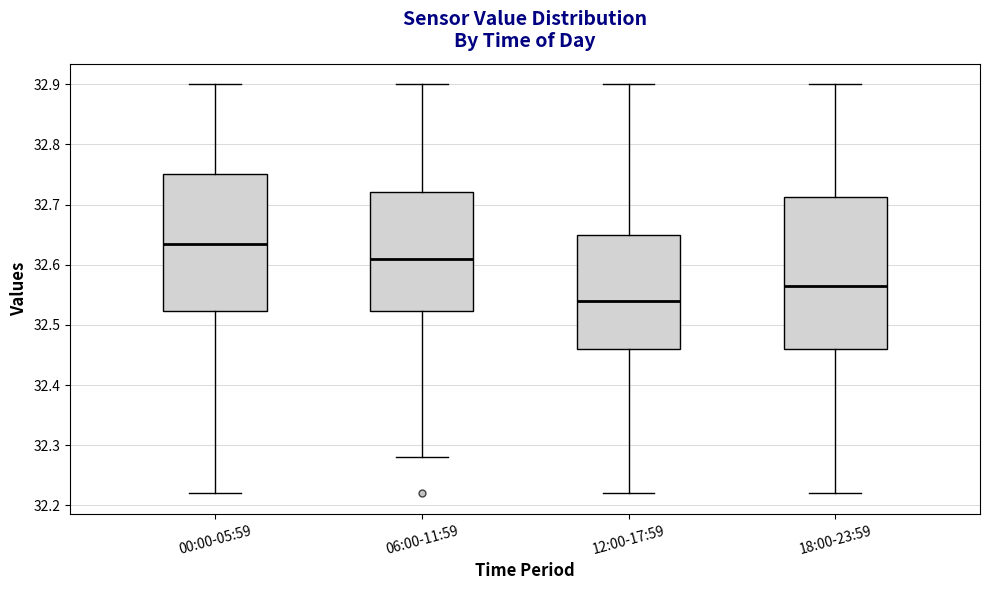

Comparing the boxes themselves (not the whiskers), which one is the tallest?

18:00-23:59